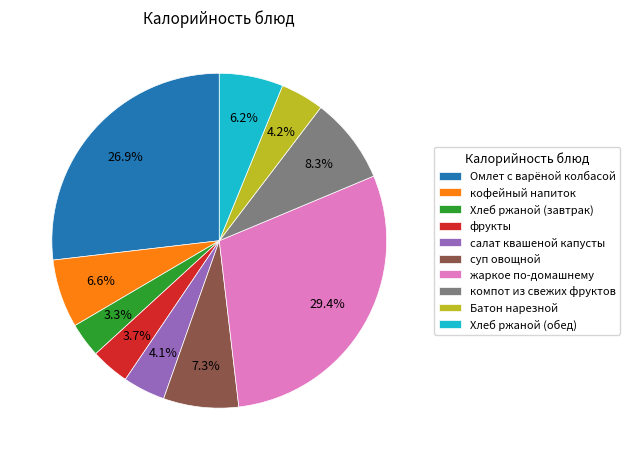

To the nearest percent, what percentage of the pie is кофейный напиток?

7%